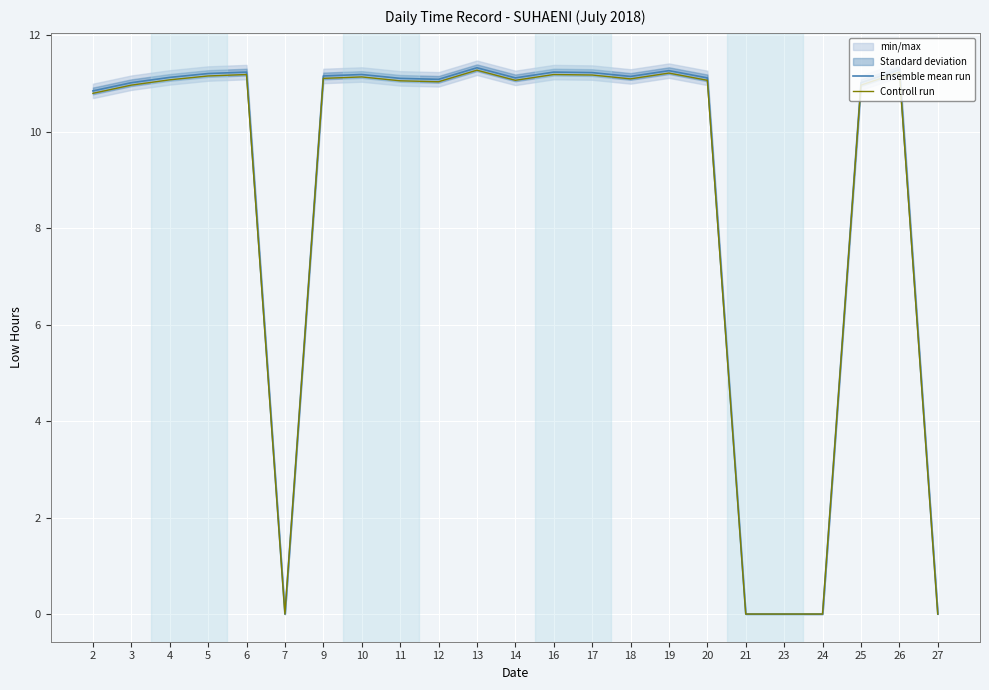

True or false: Controll run has more than 0 interior local peaks.

True